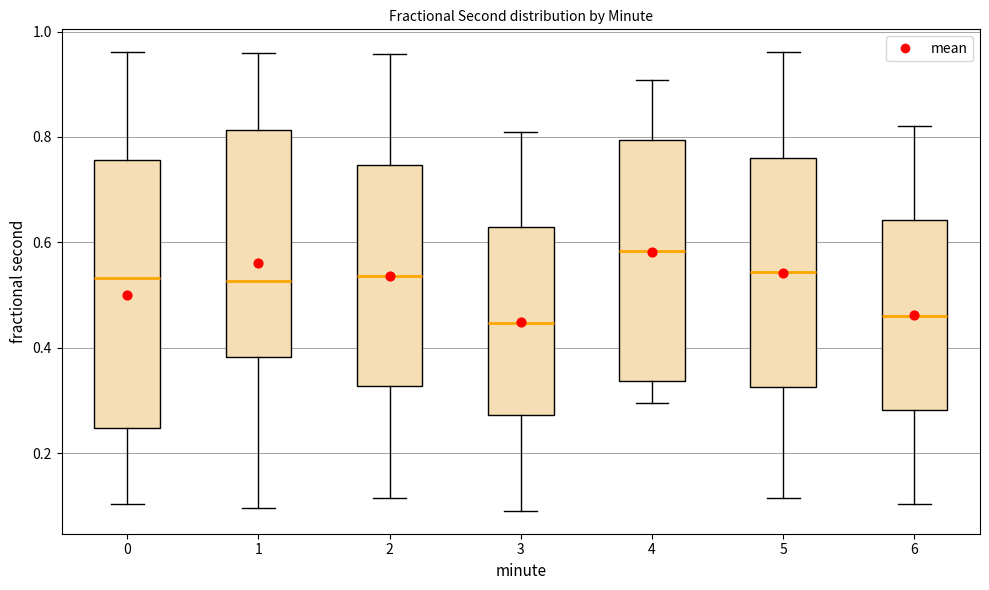

Which box is the tallest, from its lower edge to its upper edge?

0